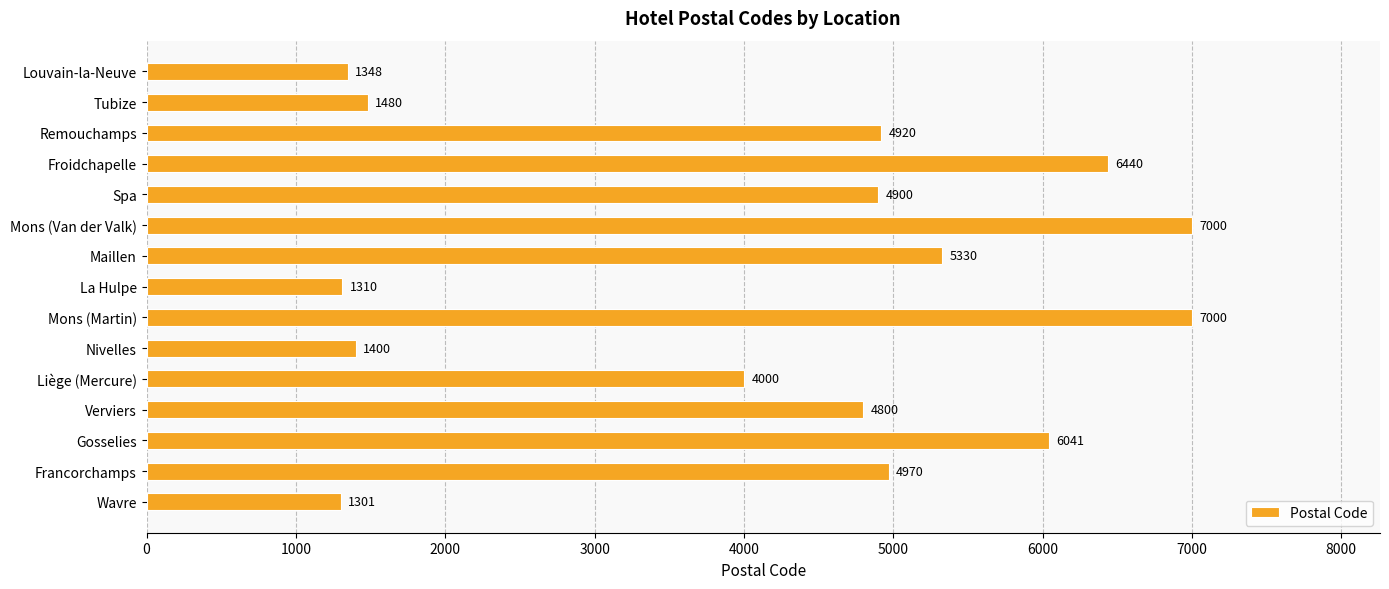

Approximately how many times larger is the value at Froidchapelle compared to Francorchamps?

1.3